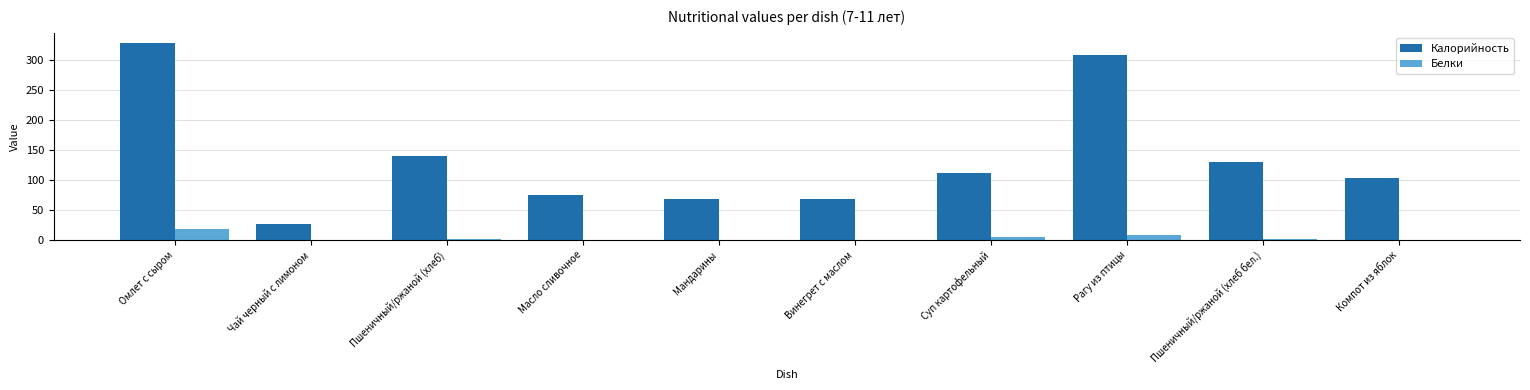

What is the sum of all Белки values?

38.9